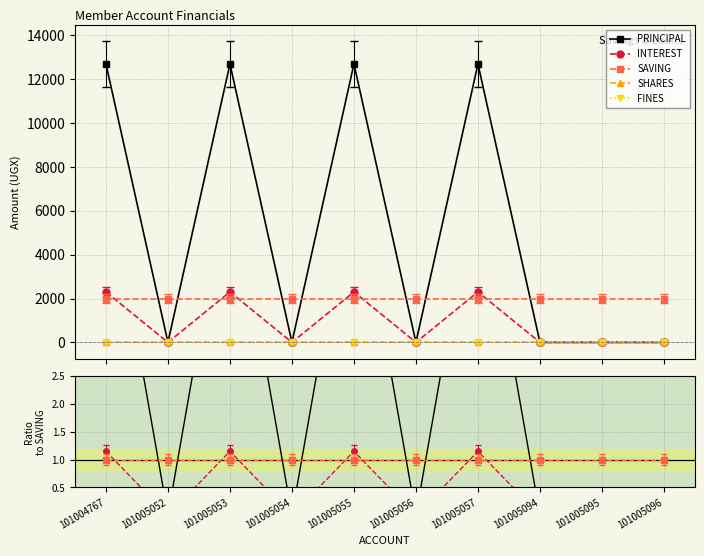

True or false: FINES and INTEREST cross at least once.

False